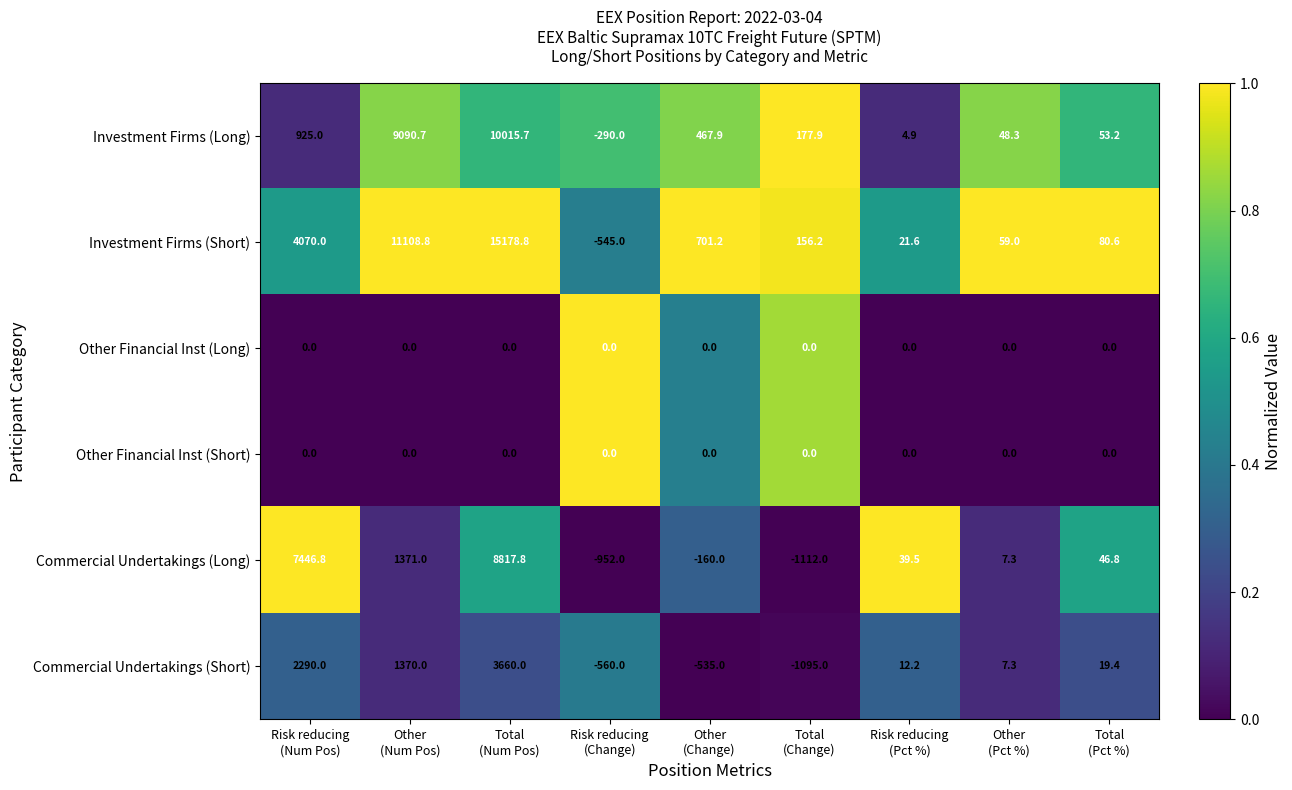

Which series has the largest total across all categories?

Investment Firms (Short)